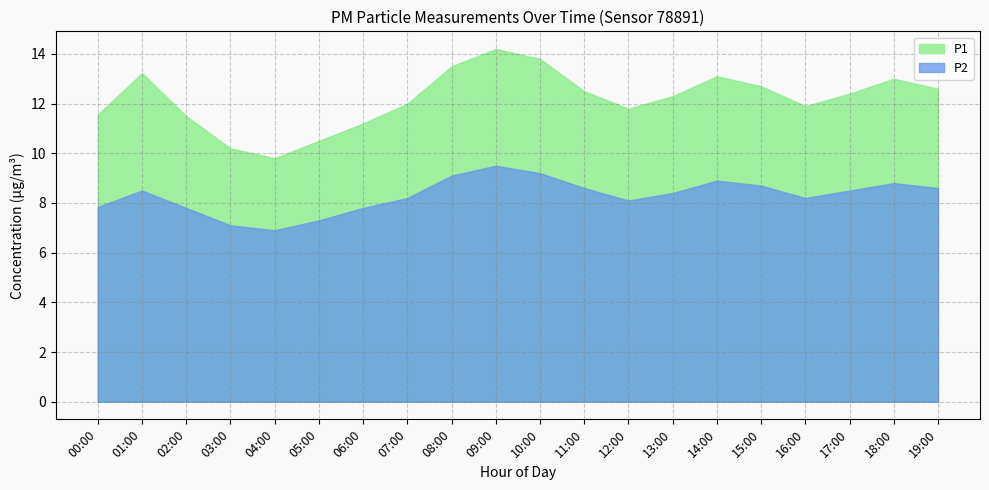

The P2 series shows 4.7 at 19:00. True or false?

False